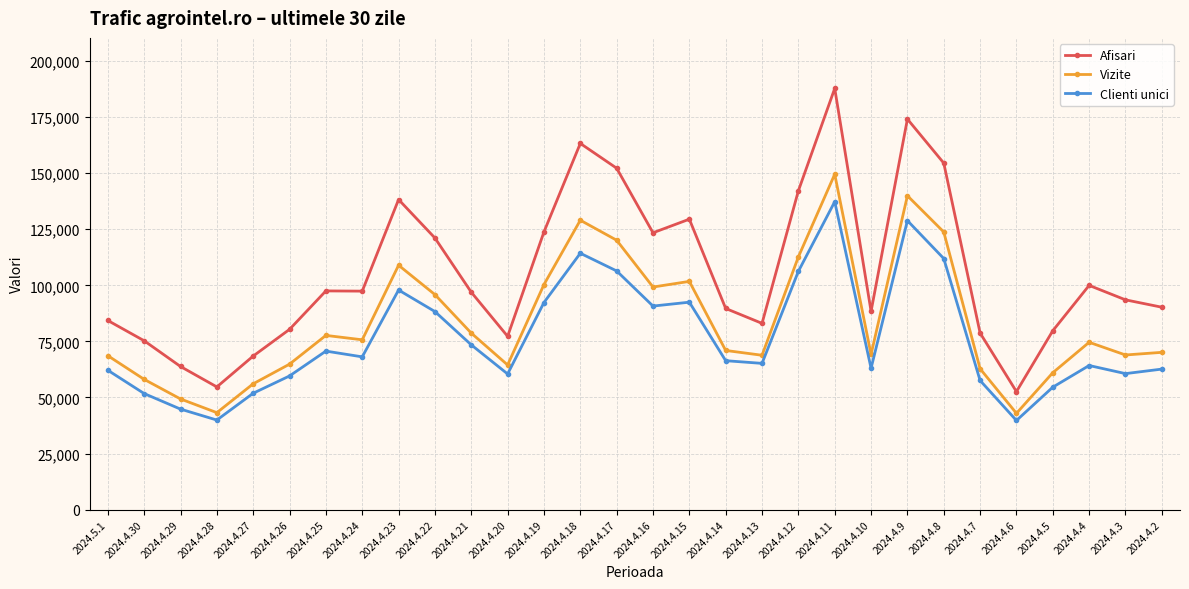

What are all the series names shown in the legend?

Afisari, Vizite, Clienti unici